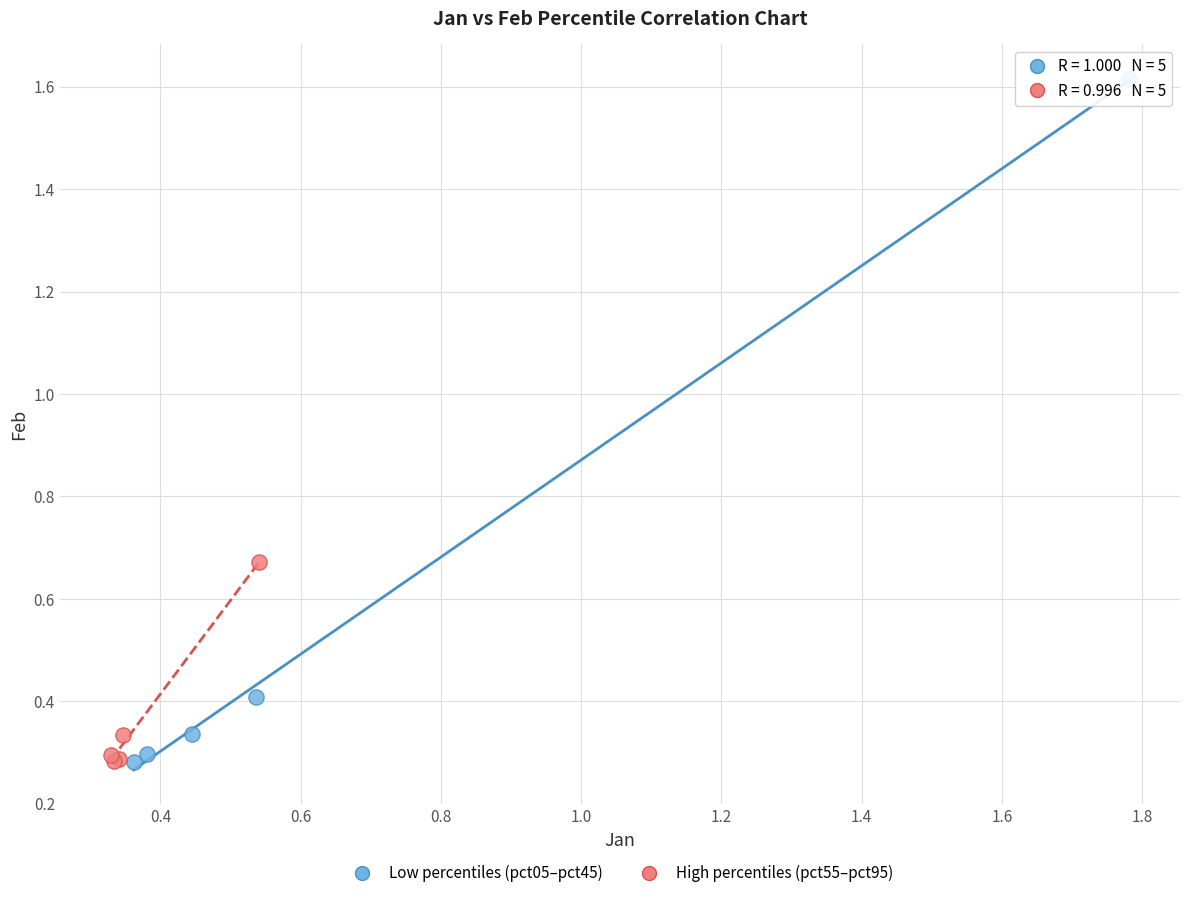

Which series reaches the maximum Y coordinate?

Low percentiles (pct05–pct45)